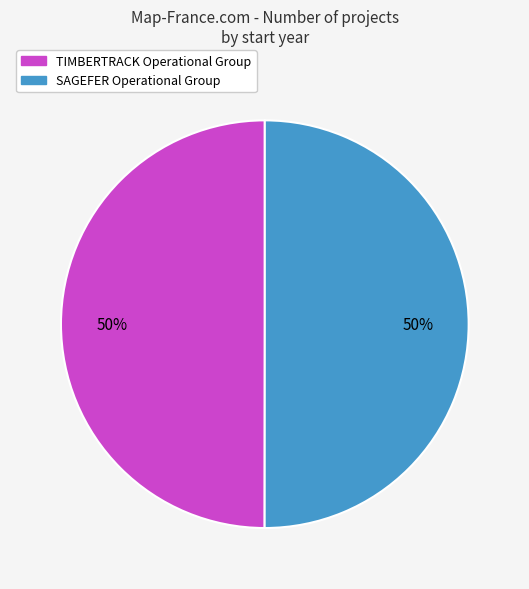

To the nearest percent, what portion does TIMBERTRACK Operational Group represent?

50%